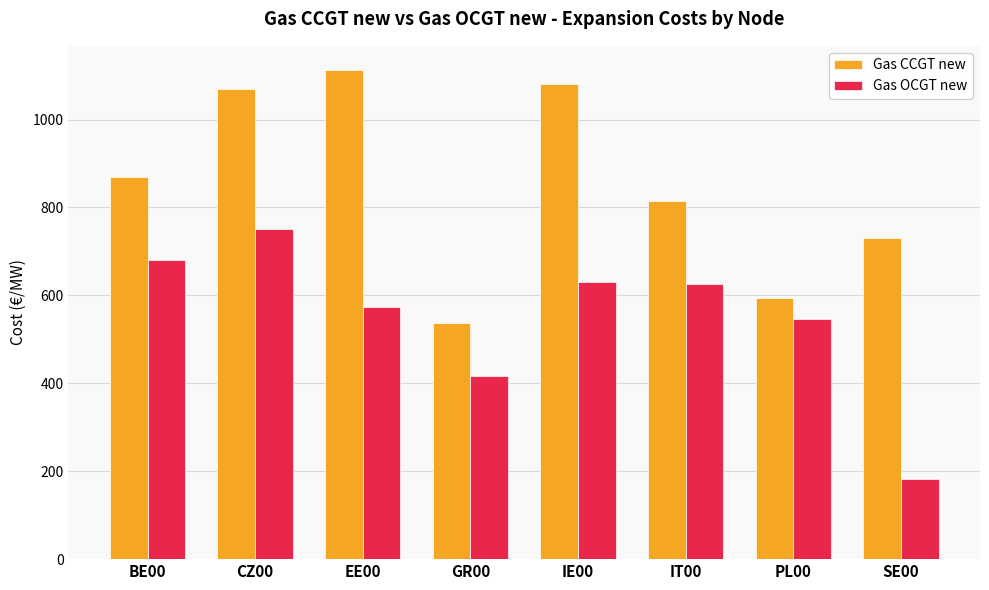

What are all the series names shown in the legend?

Gas CCGT new, Gas OCGT new